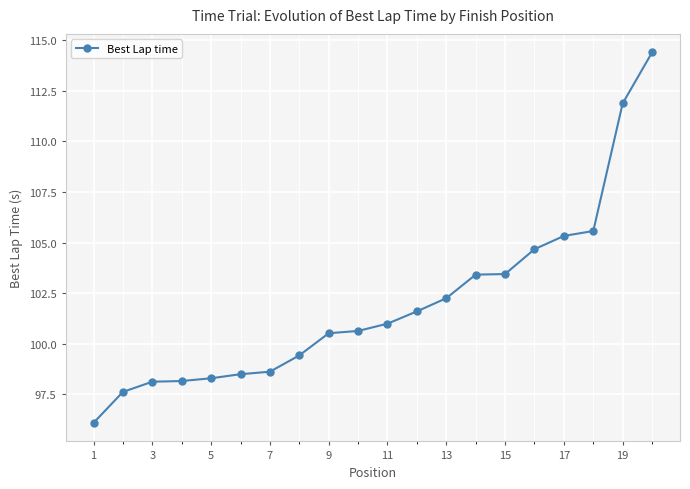

Does the chart have visible grid lines?

Yes